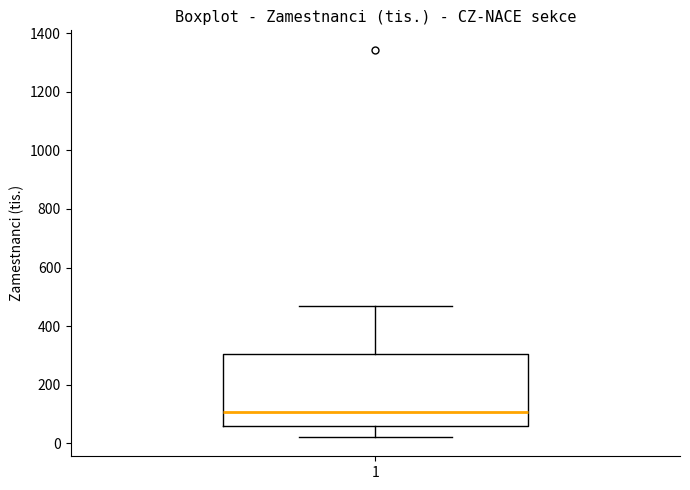

Read this box plot against the y-axis: the position of the median line, the range covered by the box, and the ends of both whiskers. The values are not printed on the chart, so give them approximately, as read against the axis.

median 100, box 60 to 300, whiskers 20 to 460